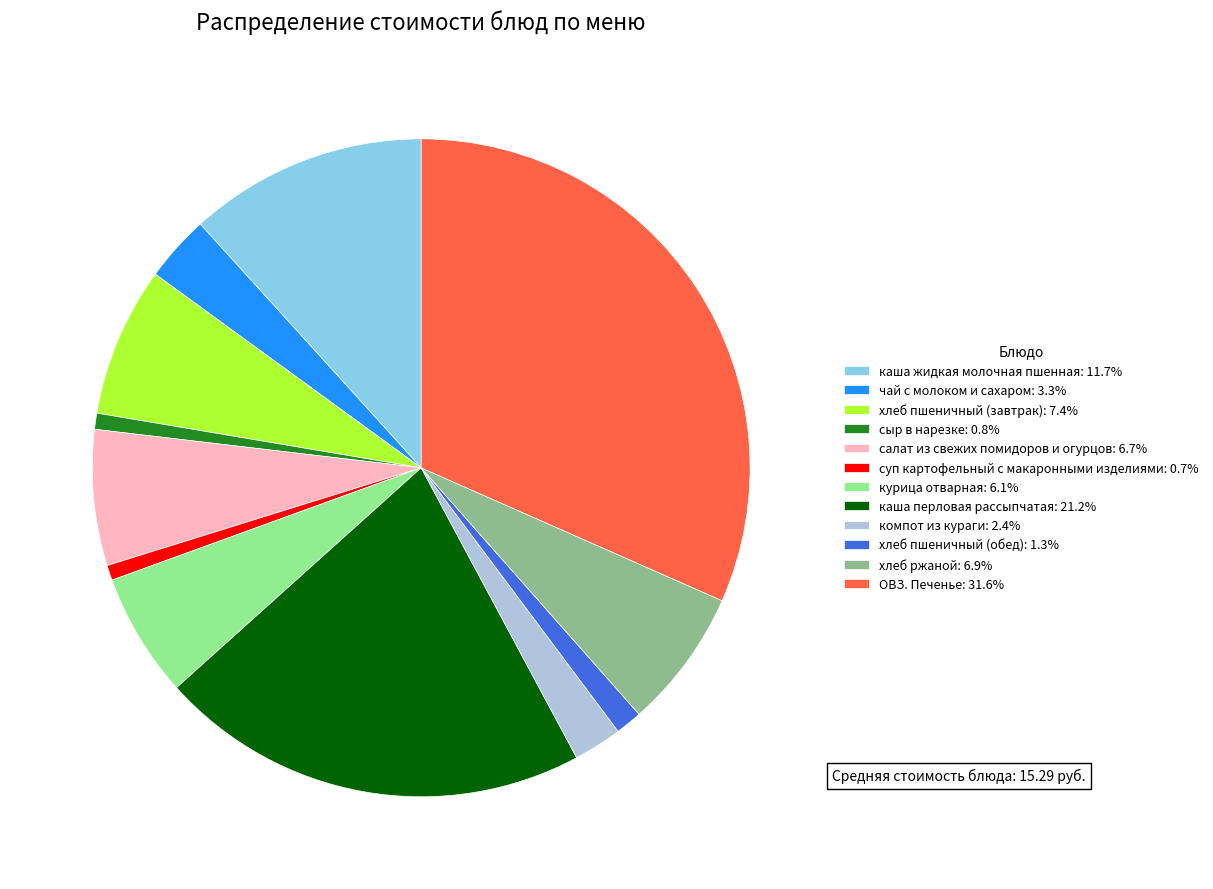

Which category has the biggest portion of the pie?

ОВЗ. Печенье